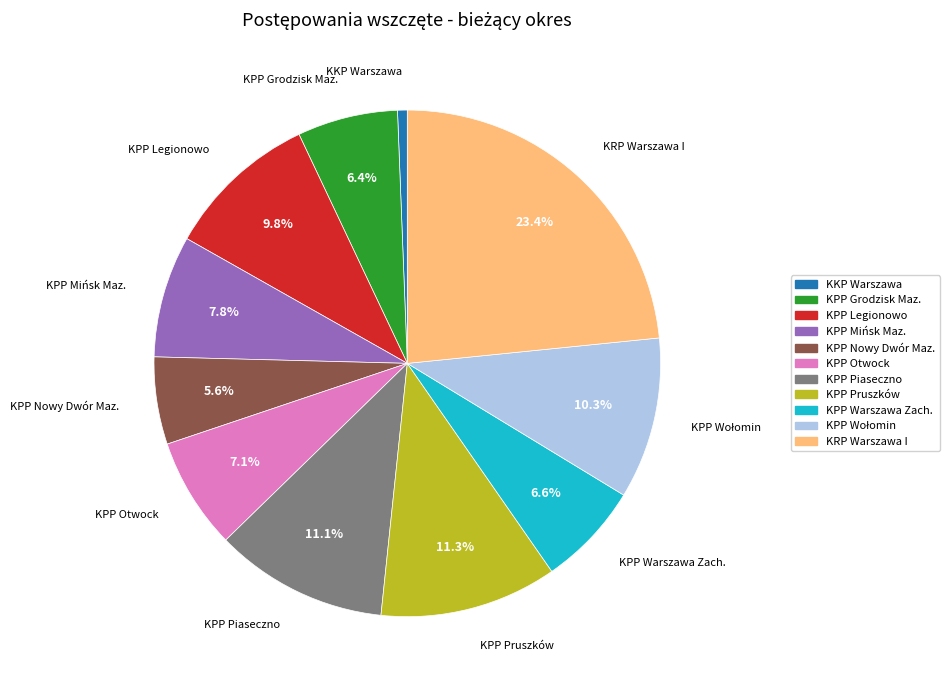

Does any single category account for the majority?

No